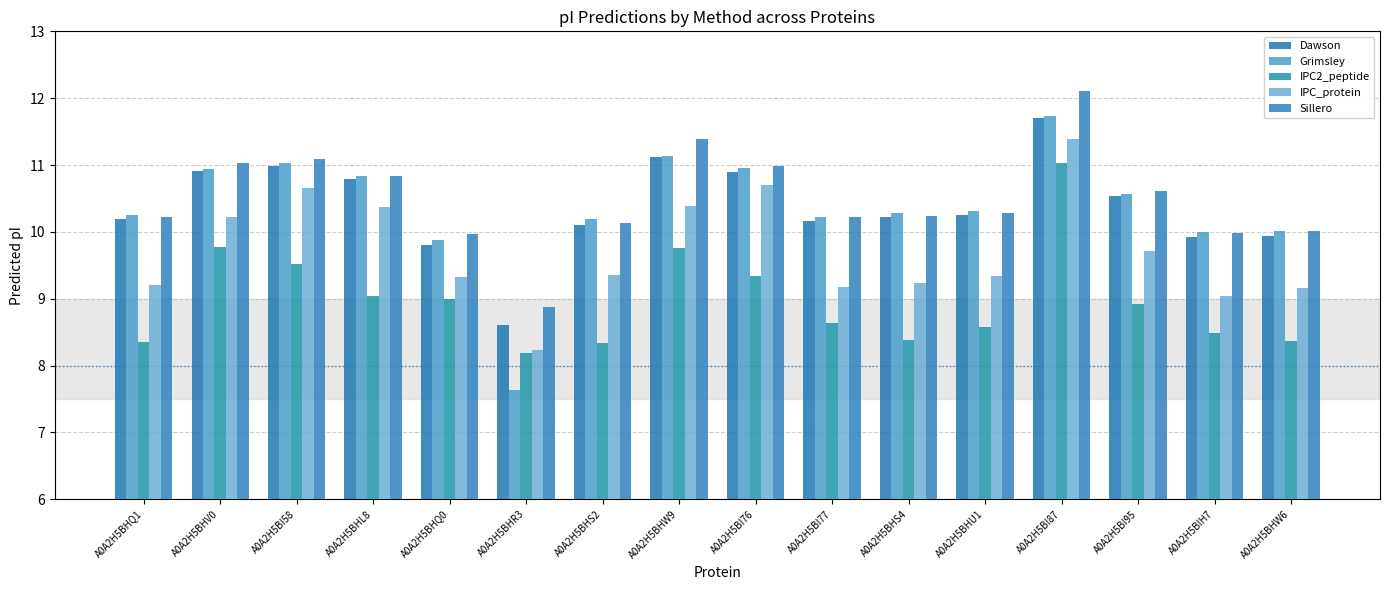

What is the spread (max minus min) of values at A0A2H5BI87?

1.1